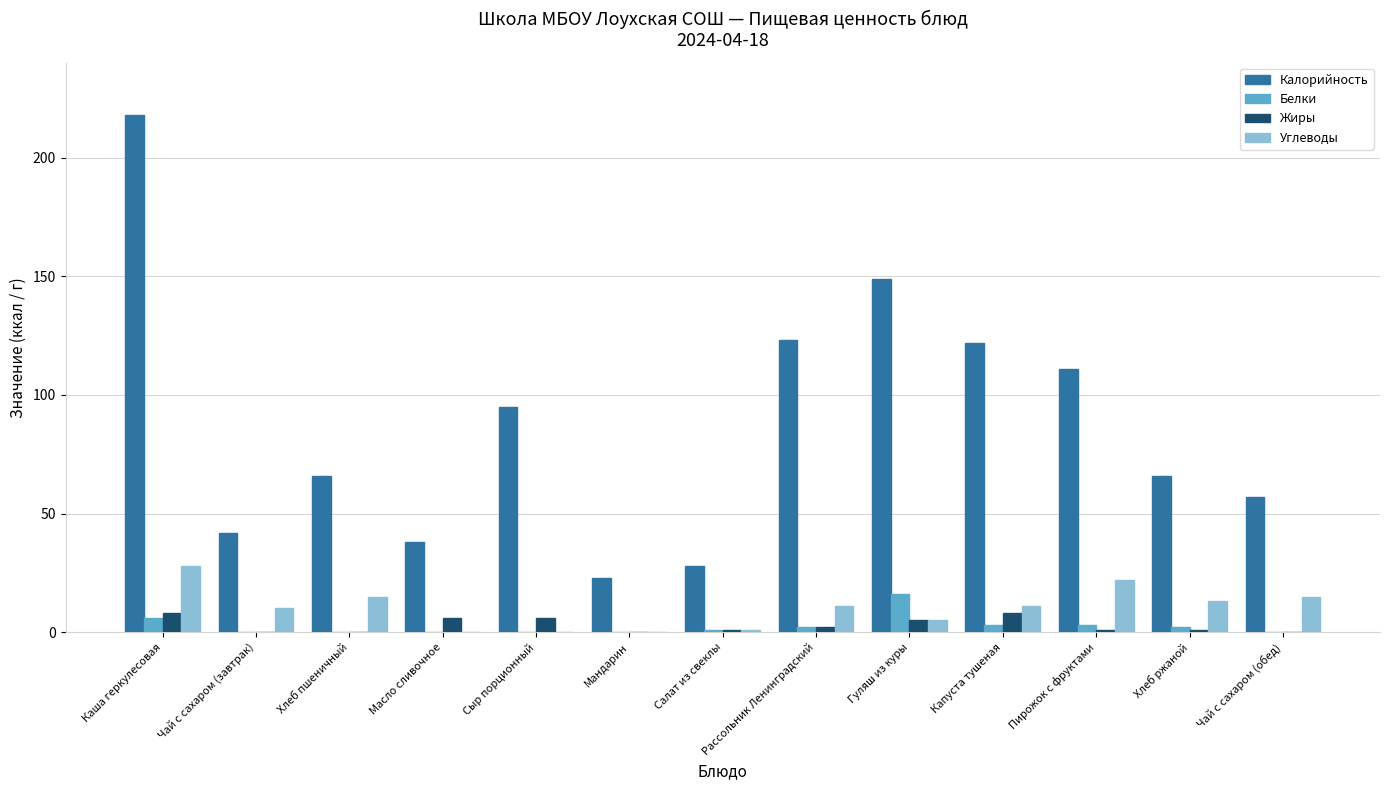

The value of Белки at Гуляш из куры is 27. True or false?

False